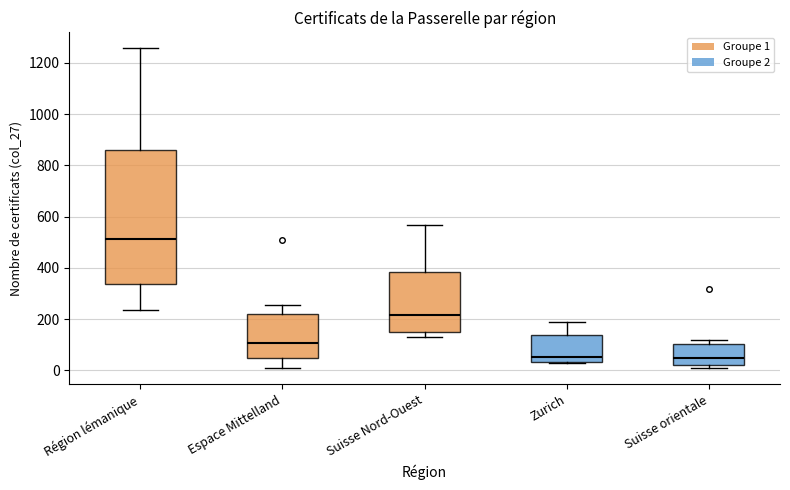

Where does the median line of the box for Région lémanique sit on the y-axis? The values are not printed on the chart, so give them approximately, as read against the axis.

520